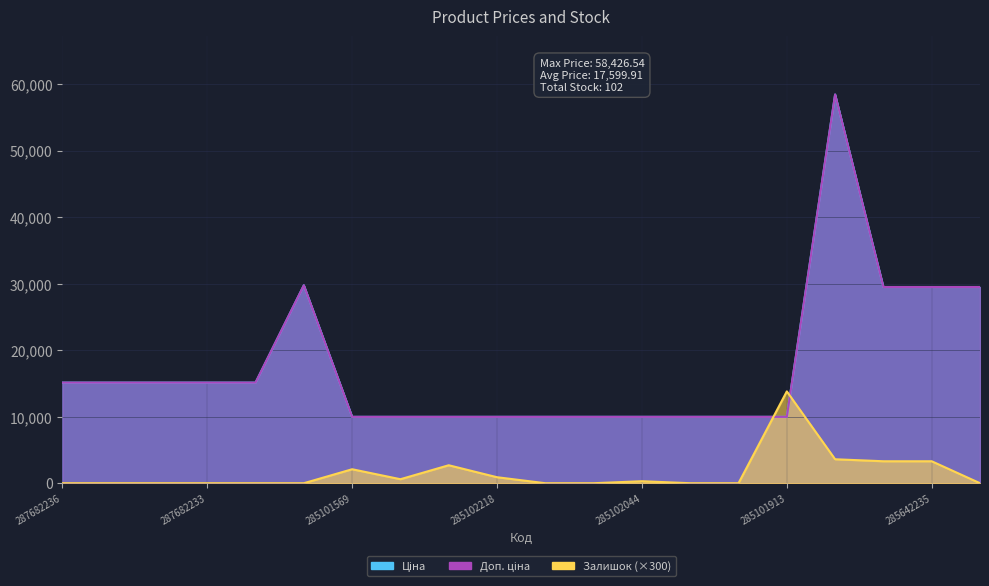

What is the approximate value of Ціна at 285102044?

9975.0